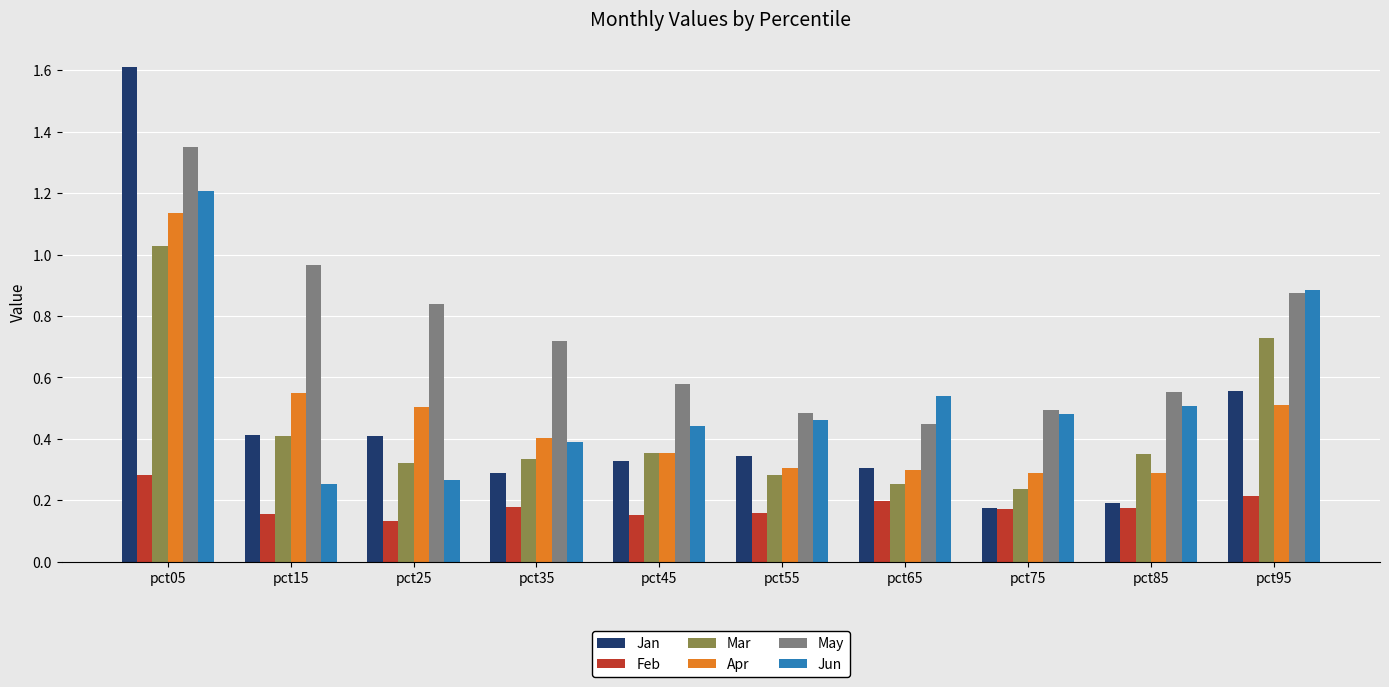

What are all the series names shown in the legend?

Jan, Feb, Mar, Apr, May, Jun